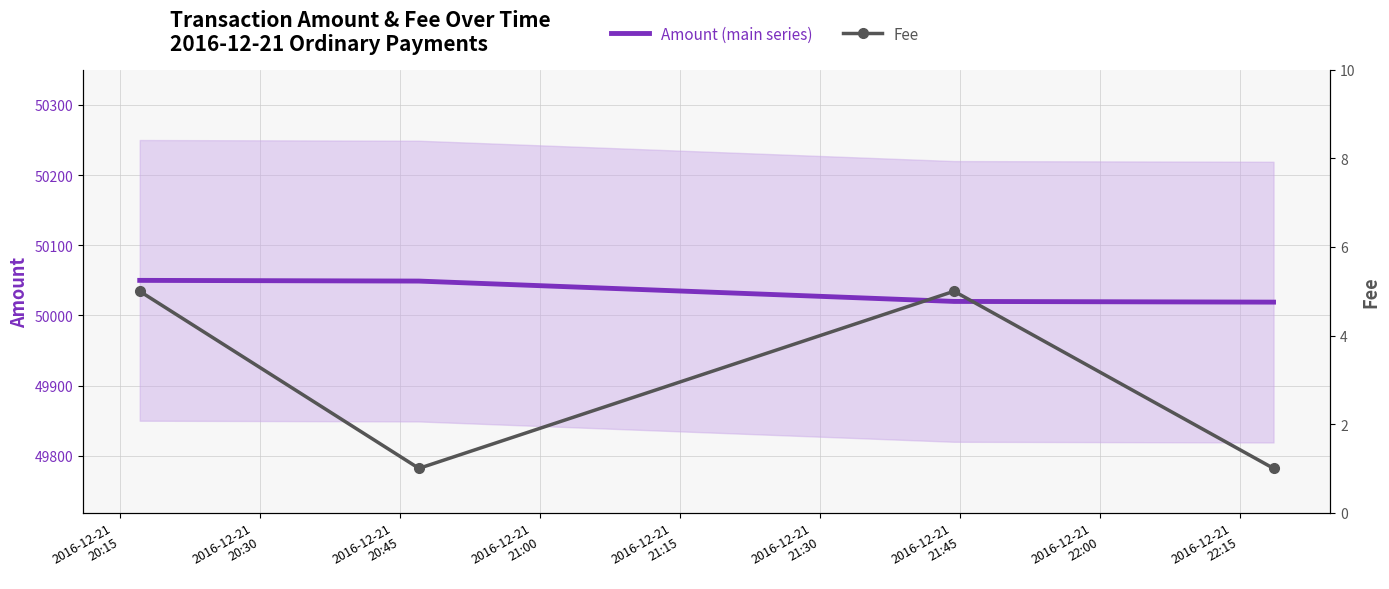

At which label is Amount (main series) closest to 50034?

2016-12-21
20:45